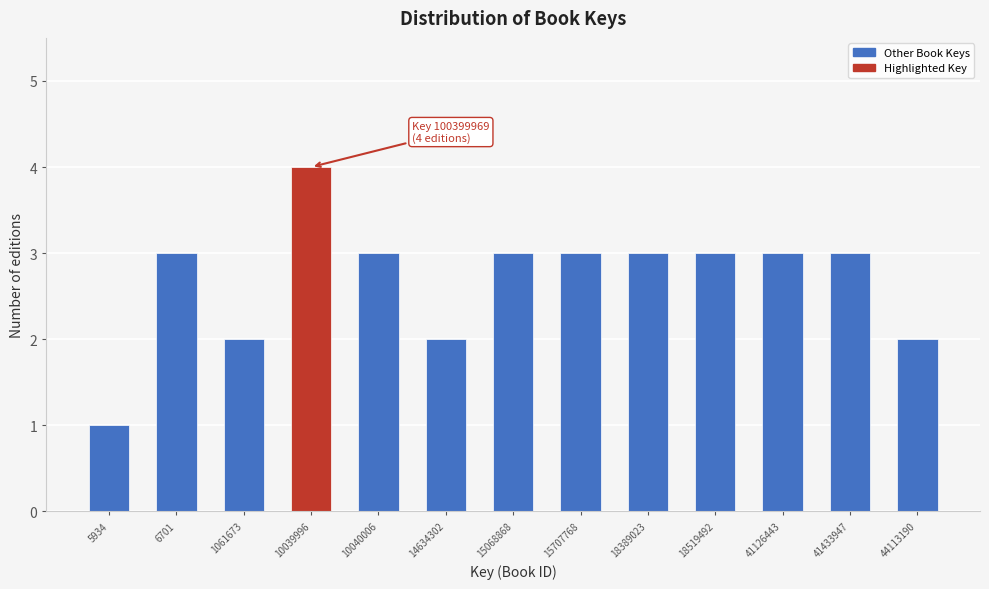

Reading left to right, what are all the values shown in this chart?

1	3	2	4	3	2	3	3	3	3	3	3	2